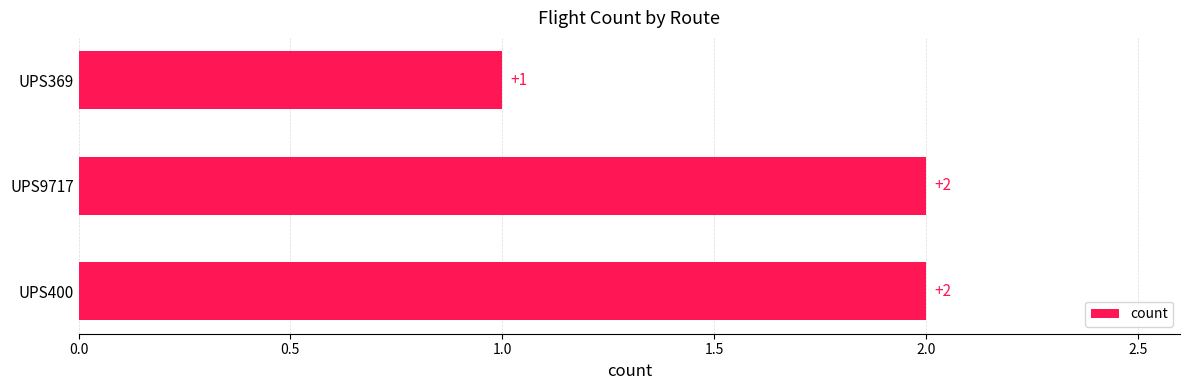

Is it true that the value at UPS400 is 3?

False